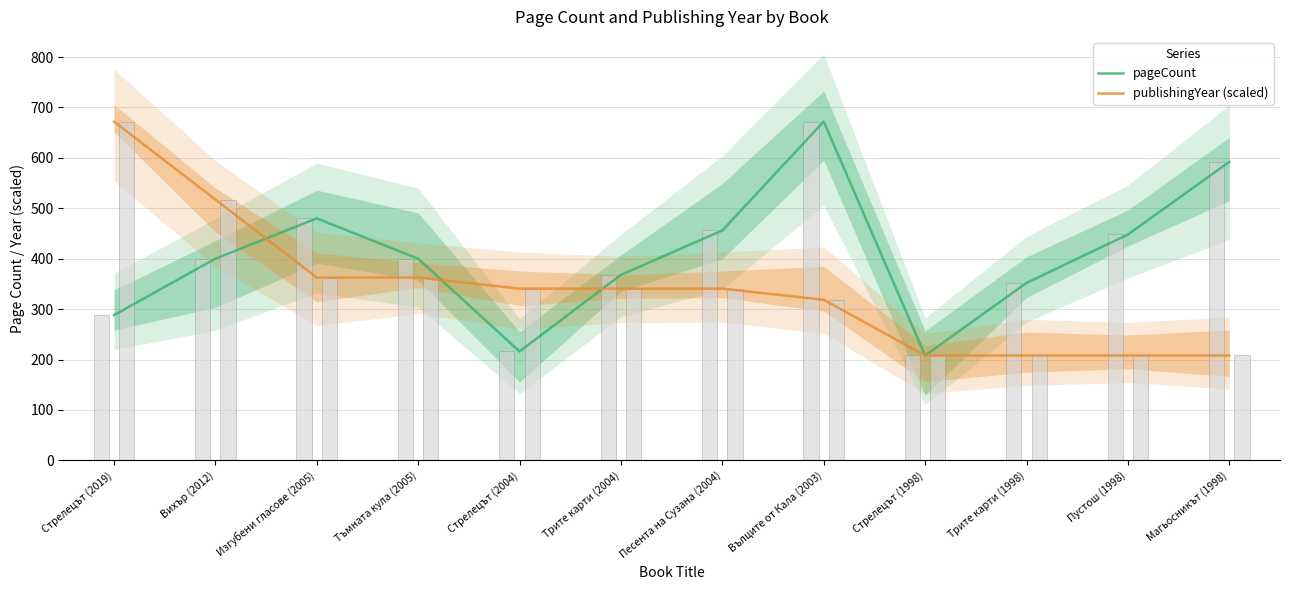

The value of pageCount at Тъмната кула (2005) is 610.4. True or false?

False